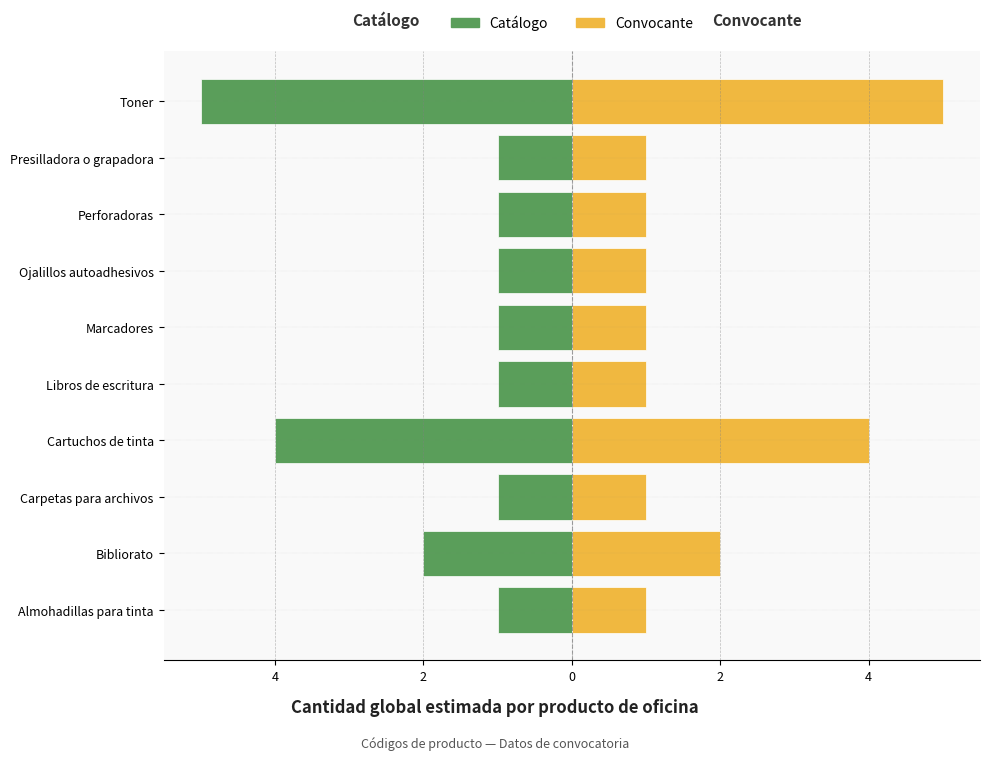

How many distinct data groups are displayed?

2